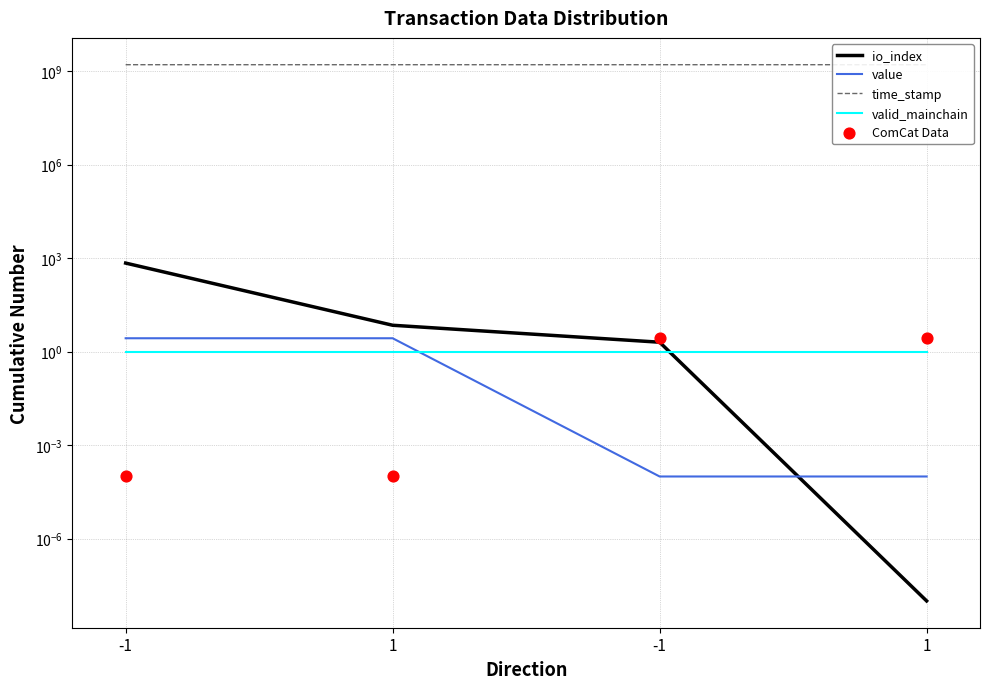

Which series has the largest total across all categories?

time_stamp